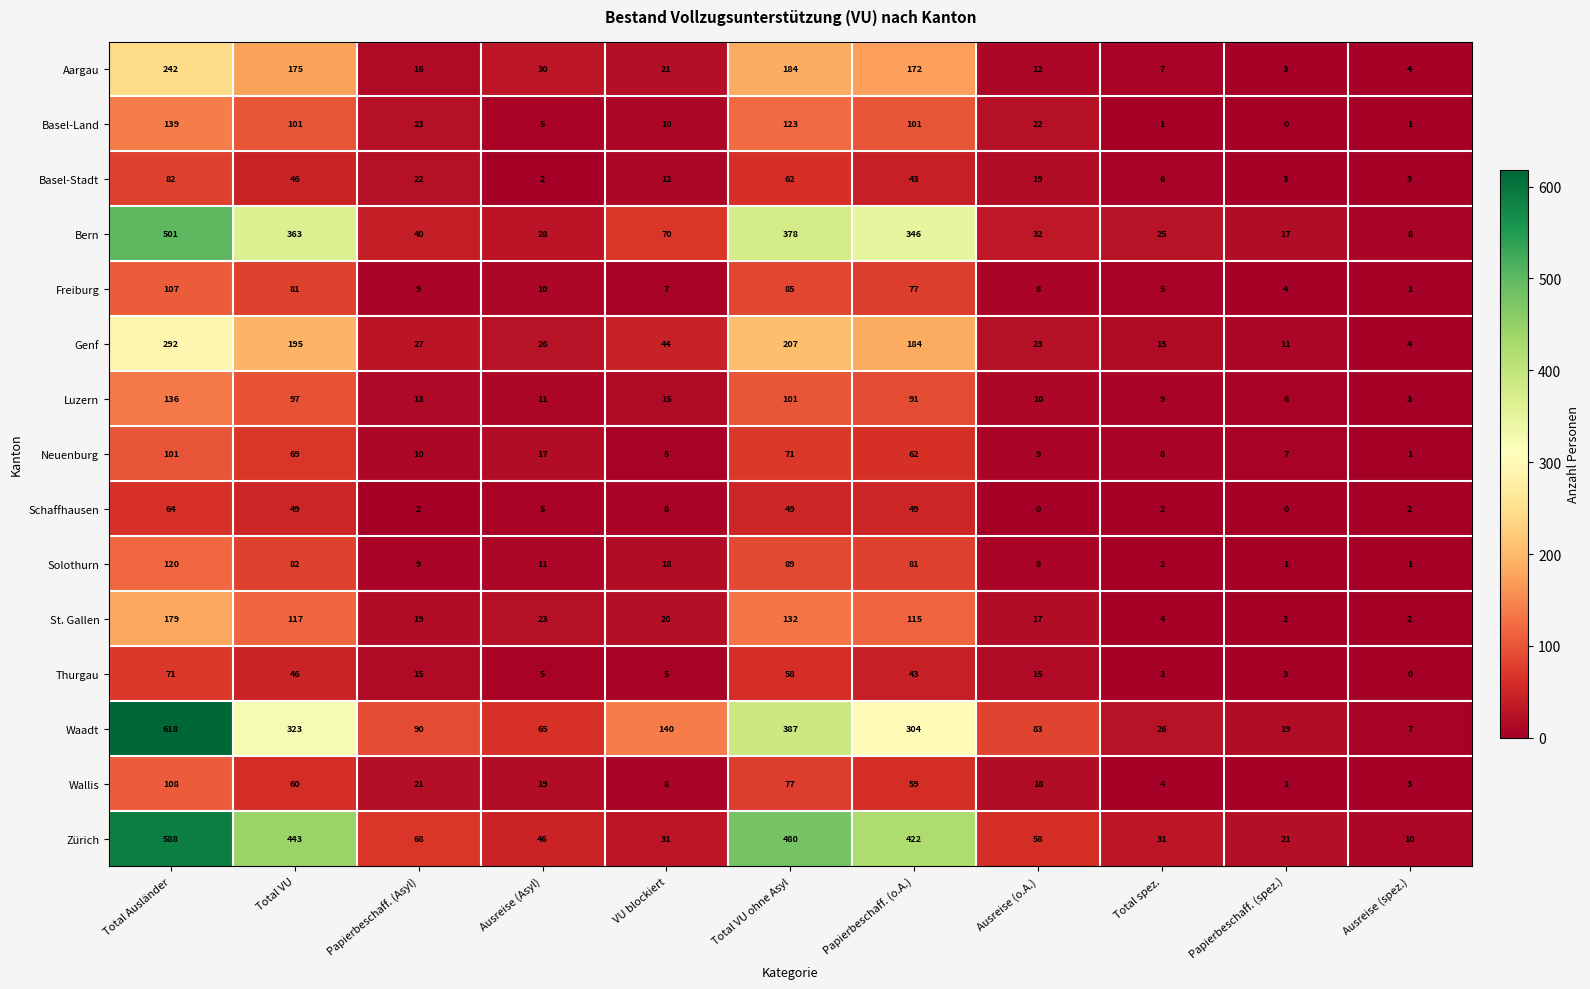

Count the number of categories in the chart.

11